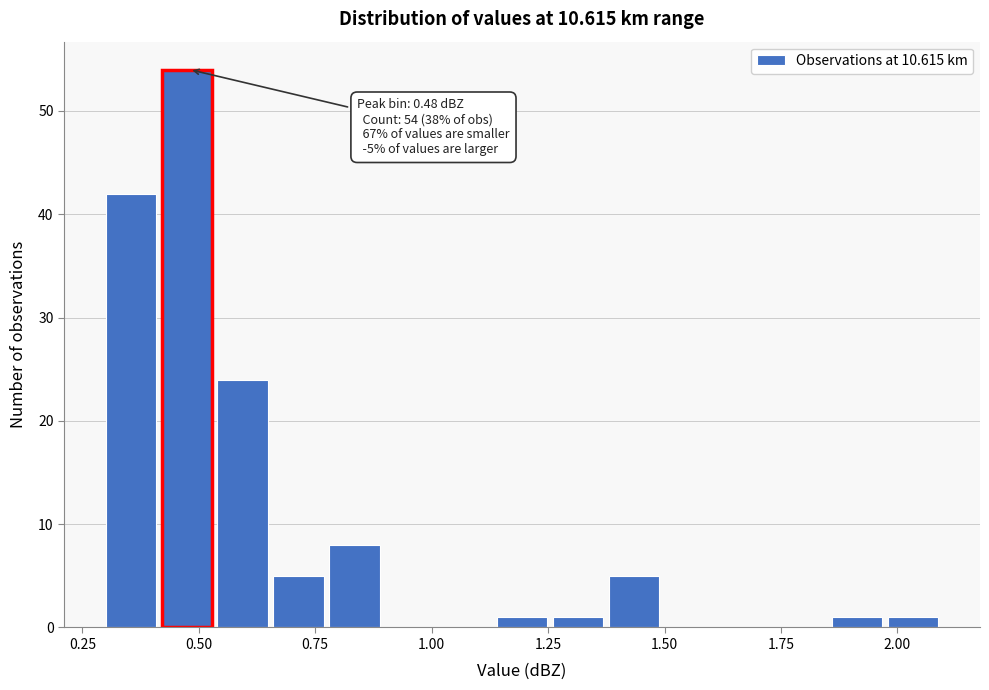

Read against the x-axis, roughly where is the centre of the tallest bar?

0.45